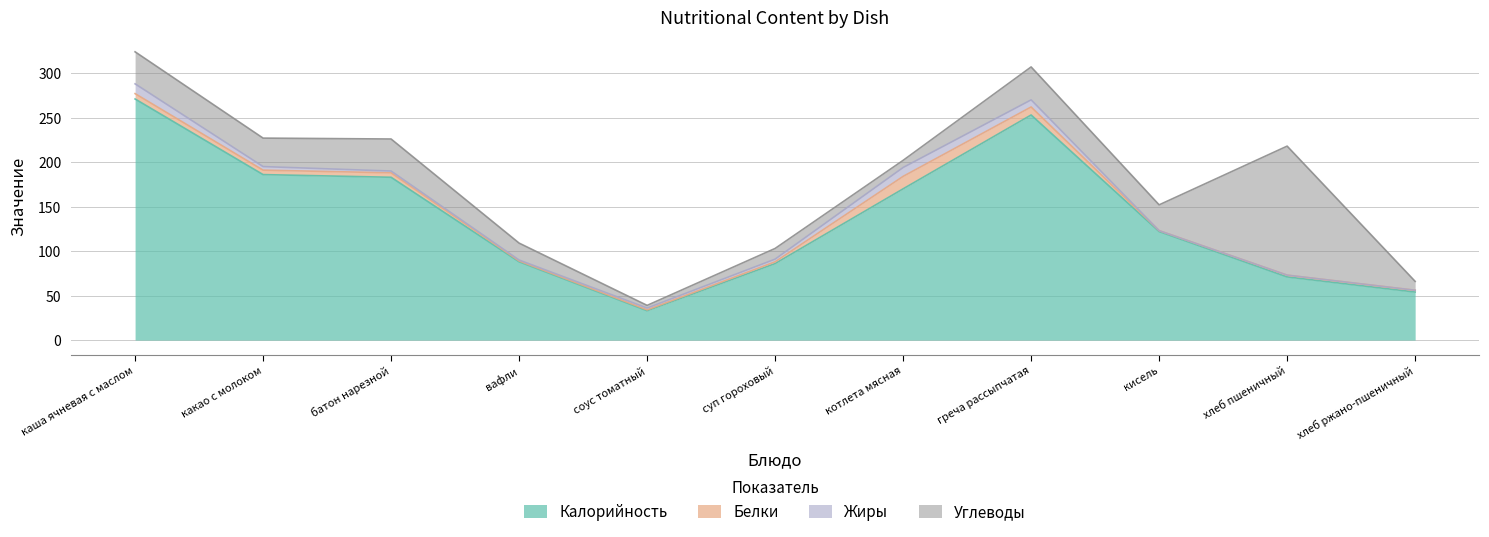

Does the chart have visible grid lines?

Yes